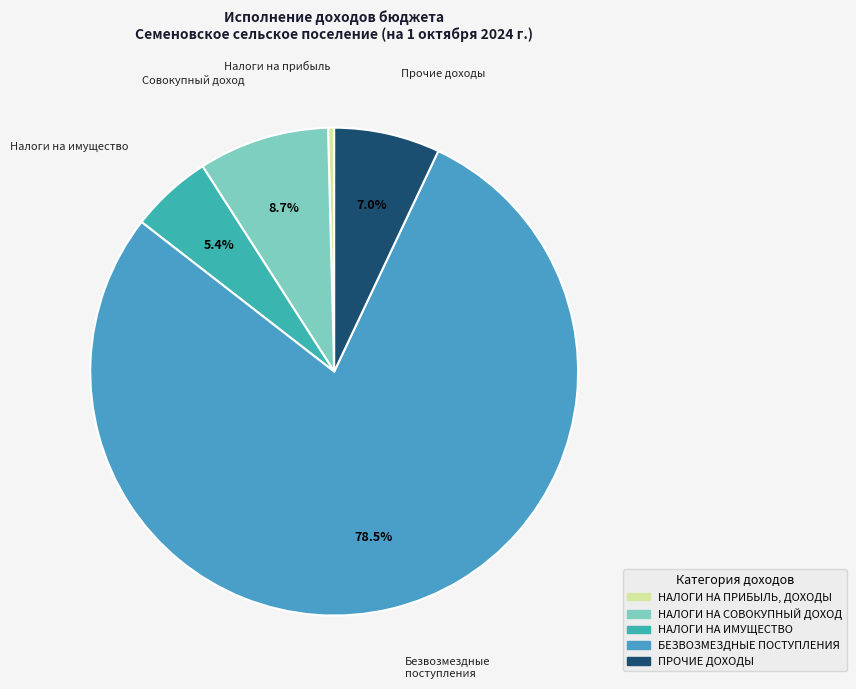

How much of the chart is everything except НАЛОГИ НА СОВОКУПНЫЙ ДОХОД?

91.3%